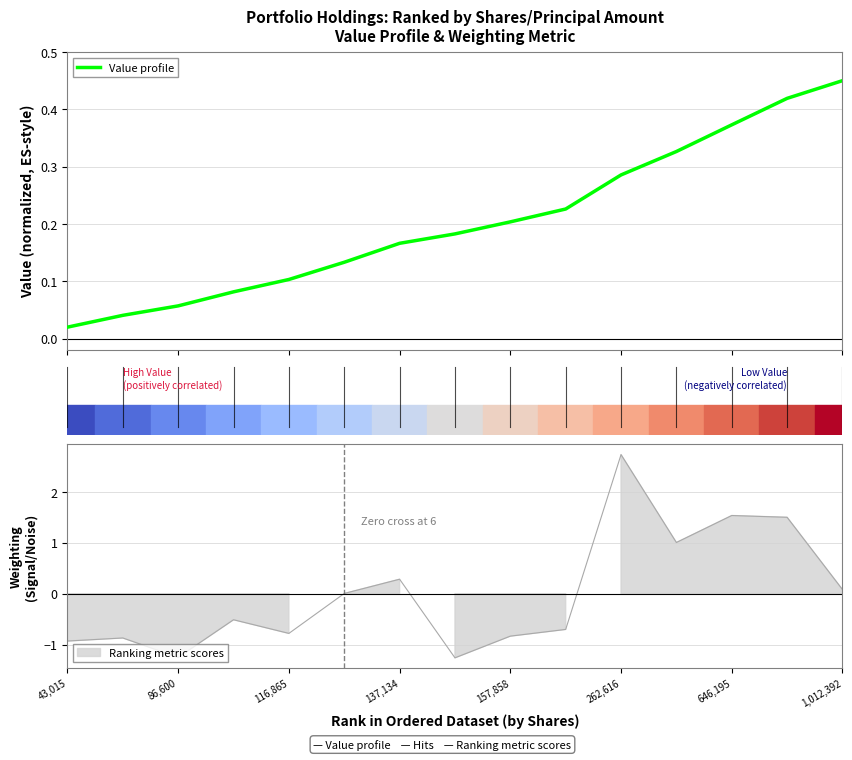

What is the average value?

0.2